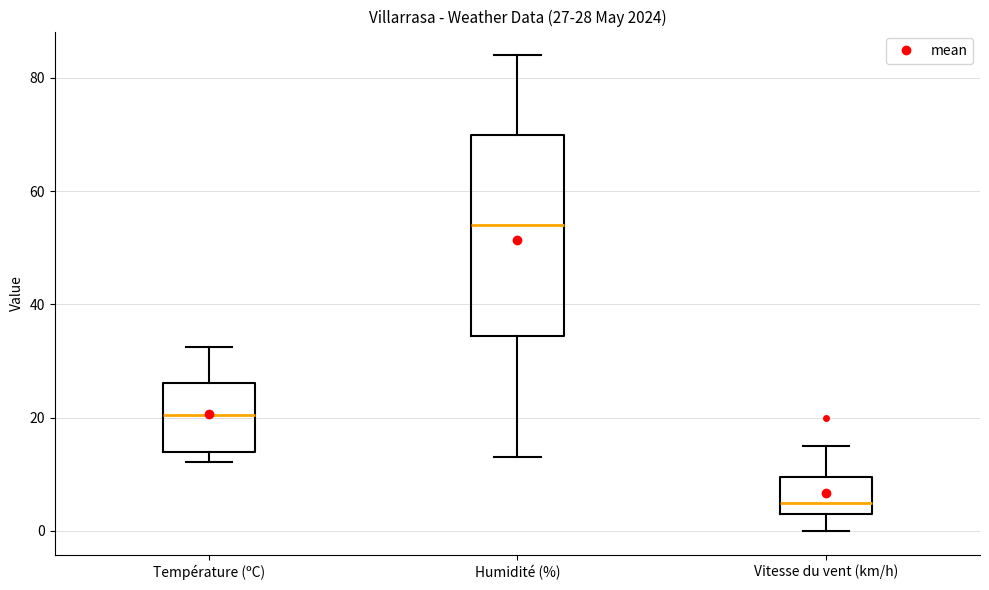

Which box's median line is the highest?

Humidité (%)